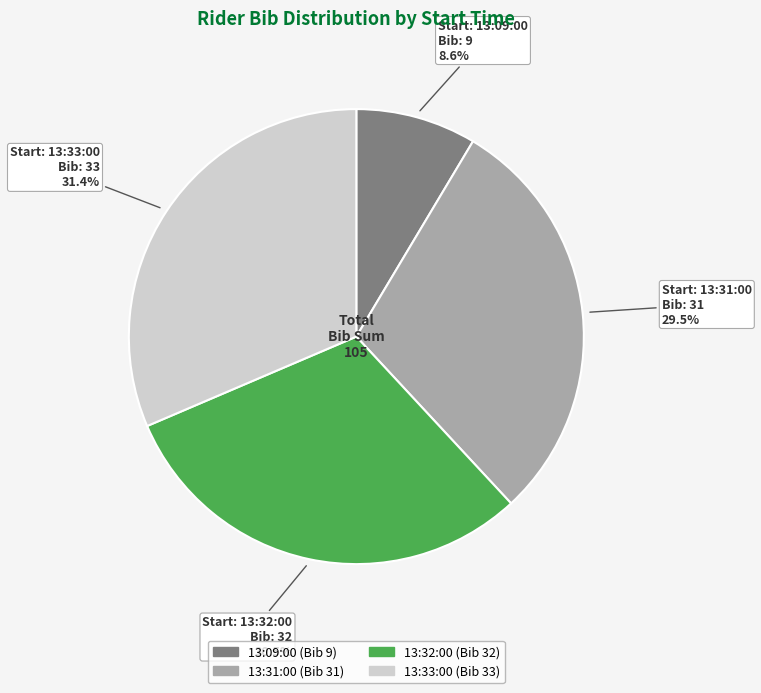

Which slice is the largest?

13:33:00